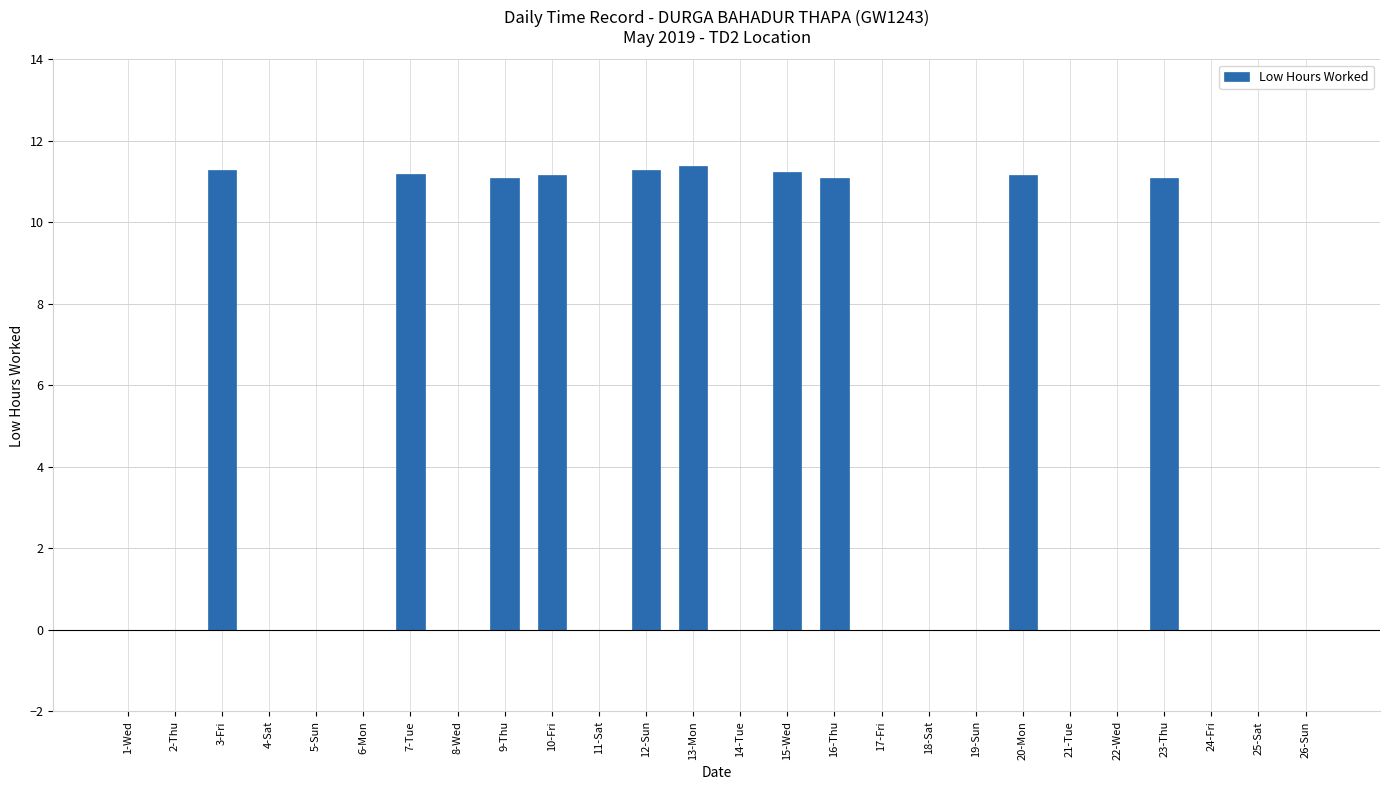

What is the change in value from 12-Sun to 17-Fri?

-11.3